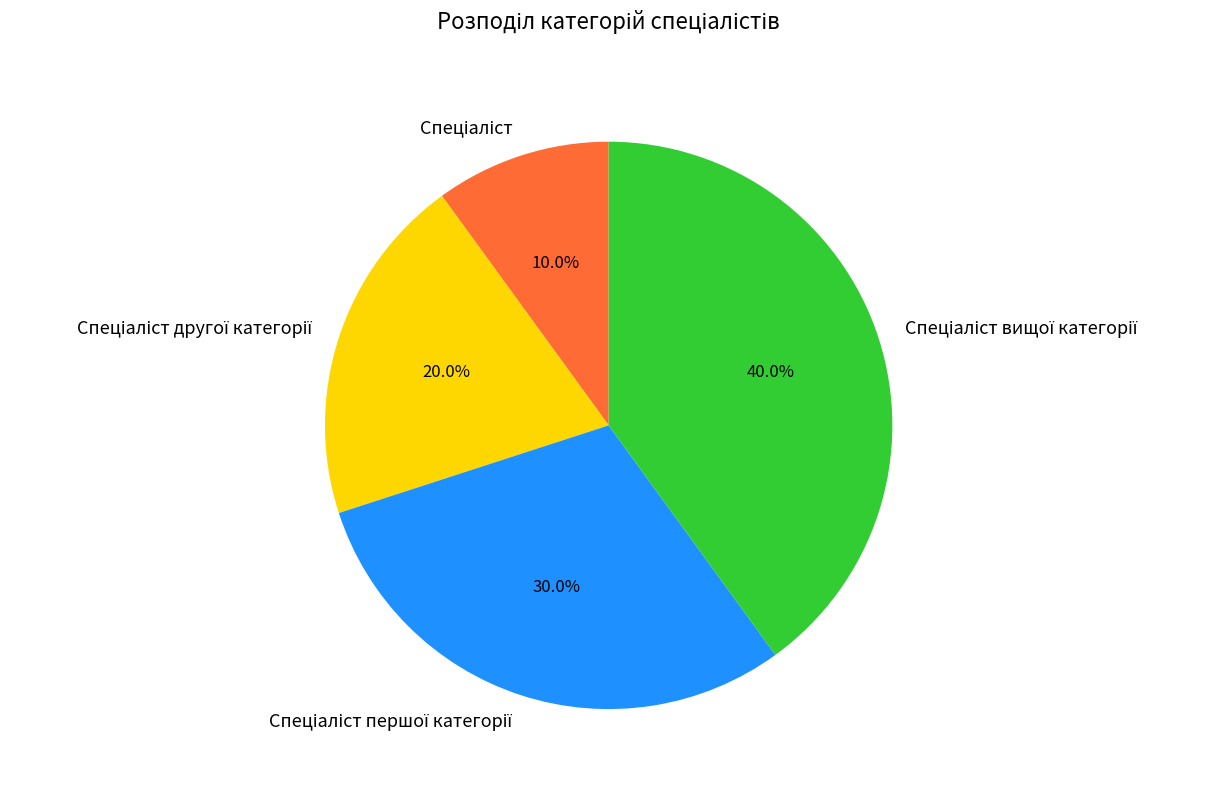

To the nearest percent, what is the difference between the largest and smallest slice percentages?

30%